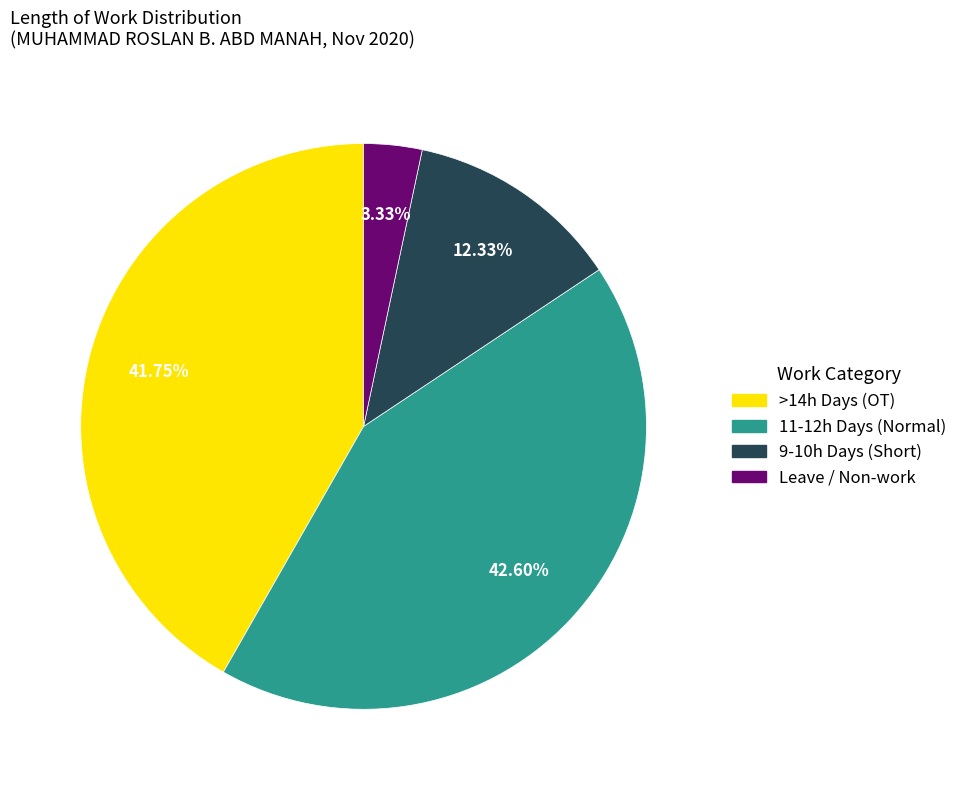

Does any single category account for the majority?

No